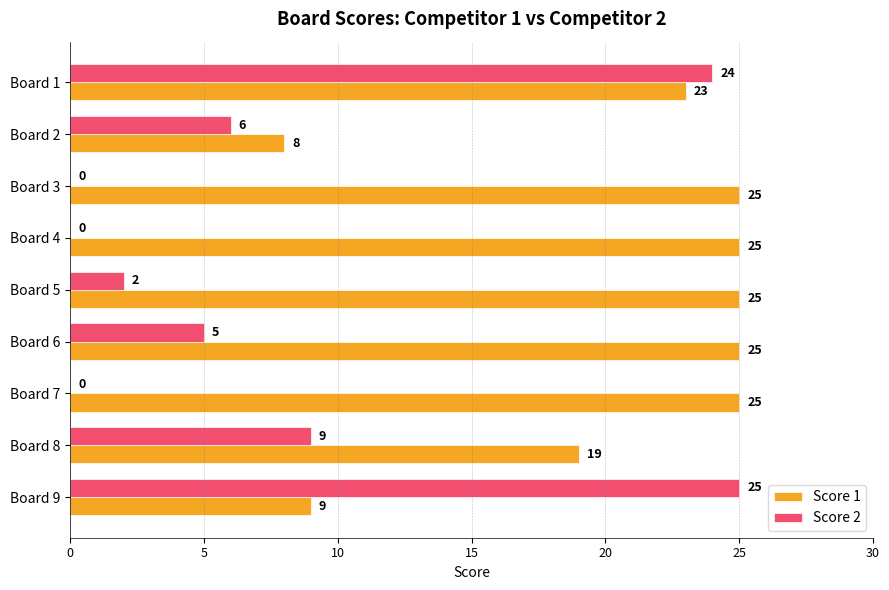

Is the value of Score 1 at Board 1 greater than the value of Score 2 at Board 7?

Yes